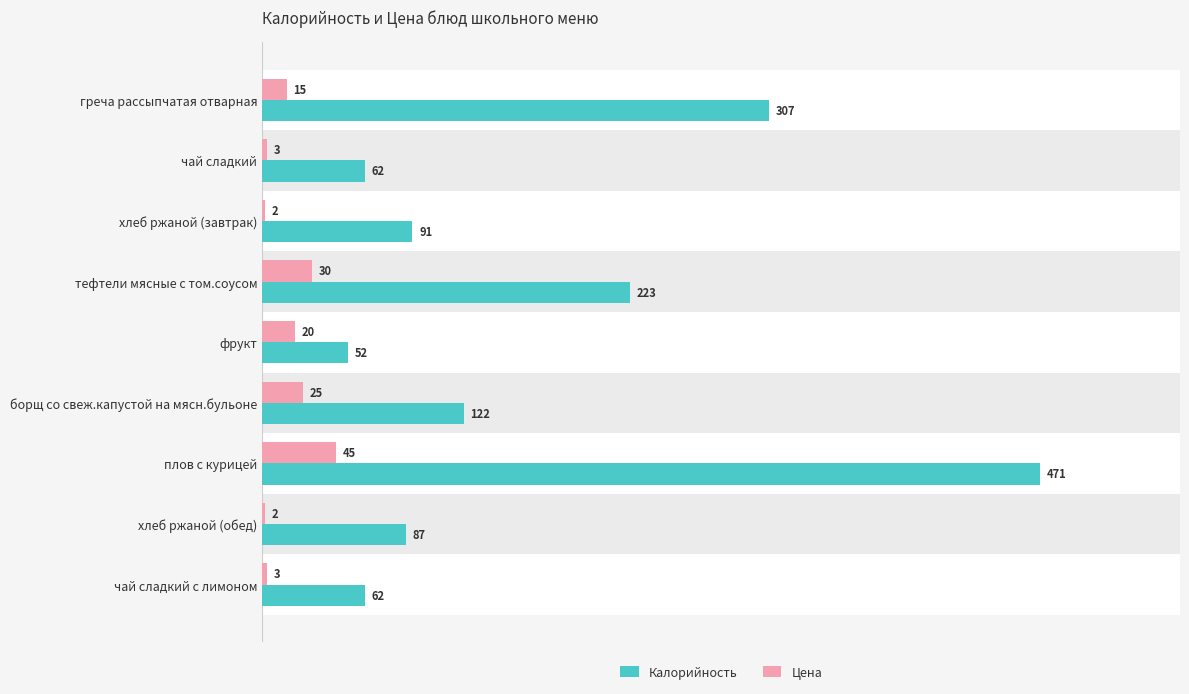

Rank the series at плов с курицей from lowest to highest value.

Цена, Калорийность